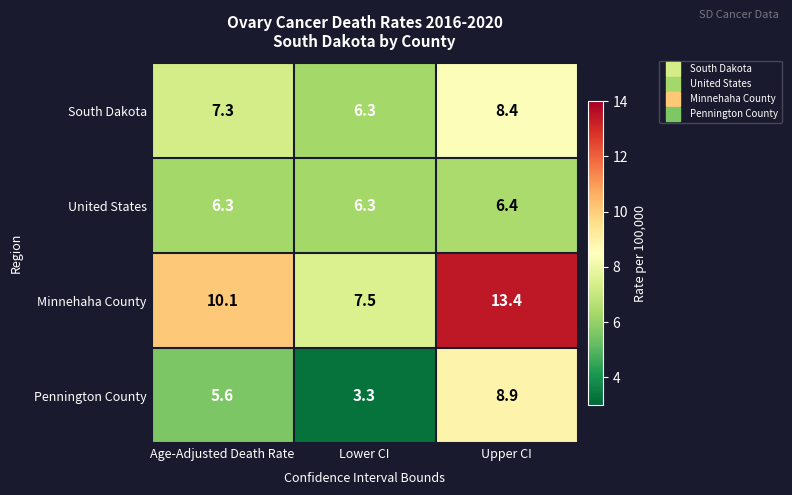

At which category does the chart reach its peak across all series?

Upper CI